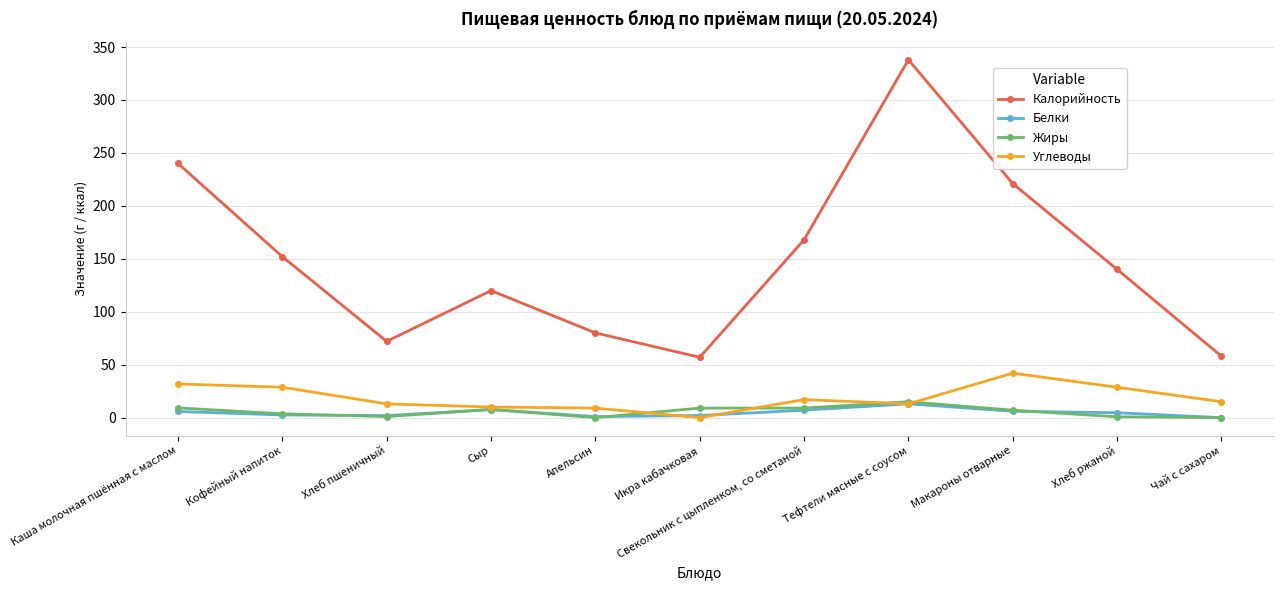

What is the label of the 5th point from the left?

Апельсин